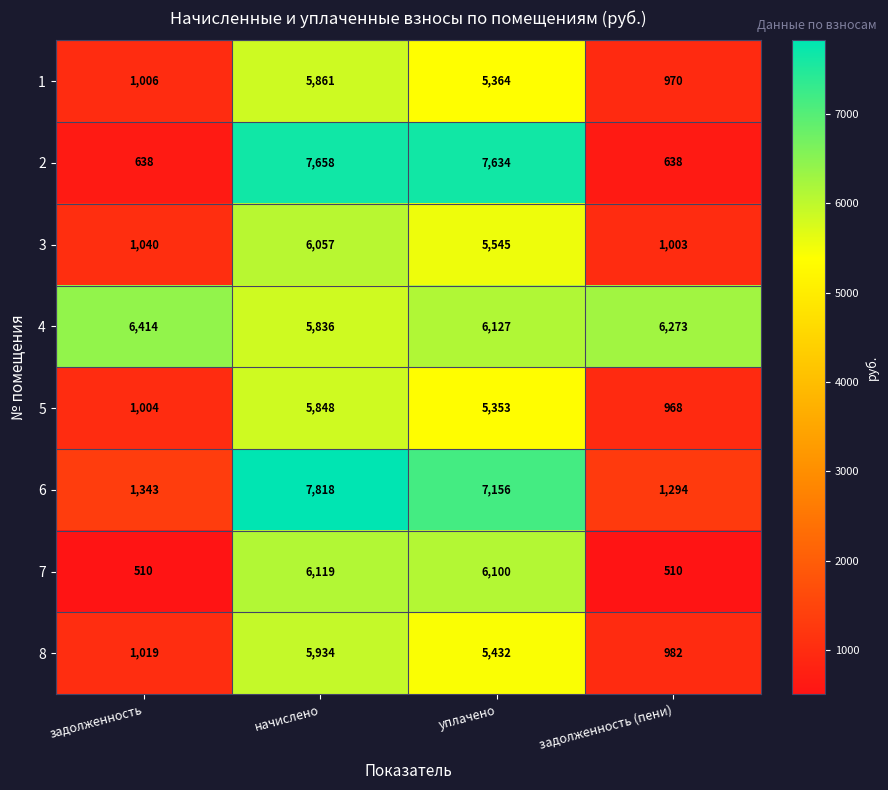

Read the 1 value at уплачено, to the nearest 10.

5360